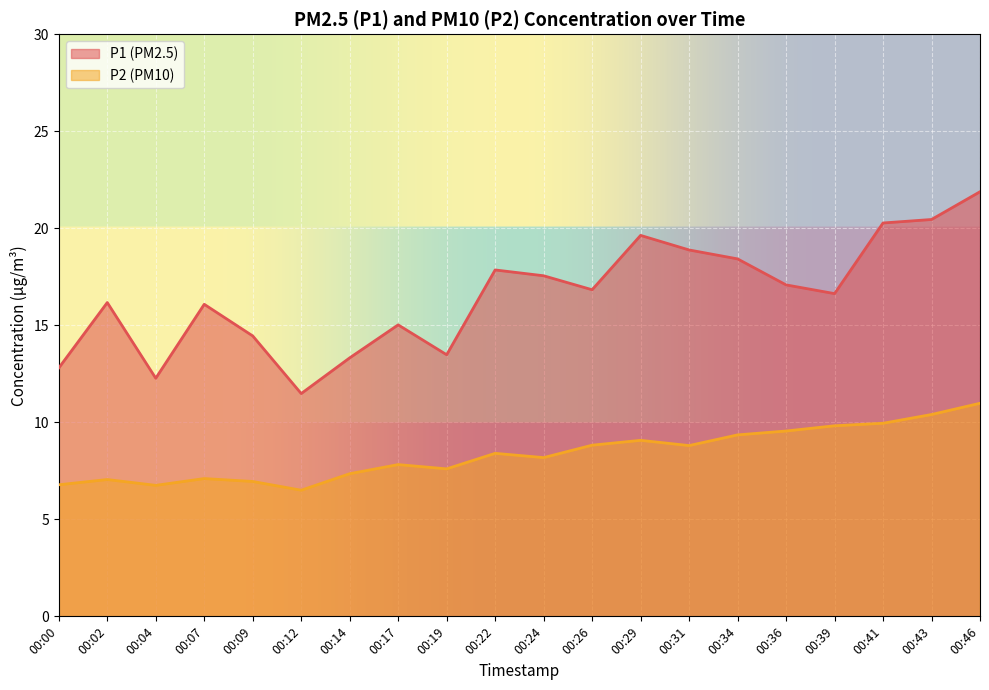

How many lines are shown in the chart?

2